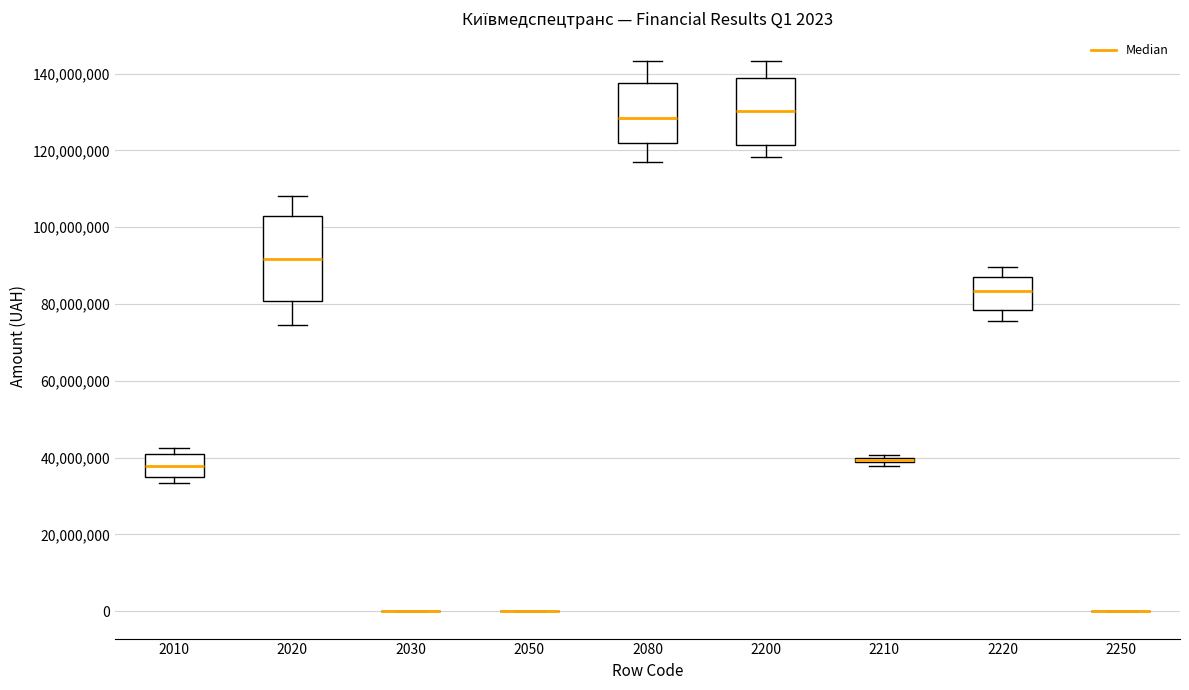

Comparing the boxes themselves (not the whiskers), which one is the tallest?

2020